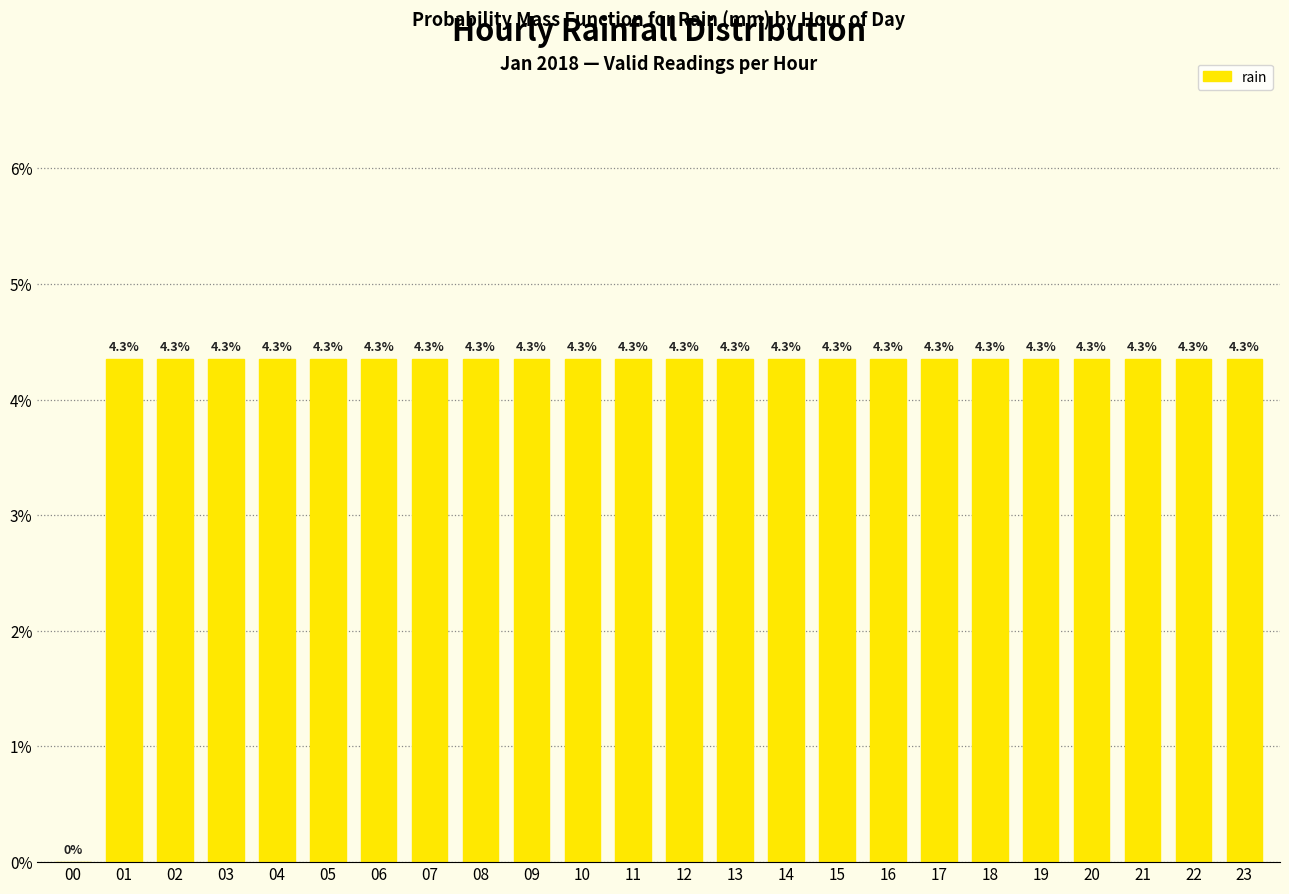

The chart shows a value of 0.1 at 09. True or false?

False